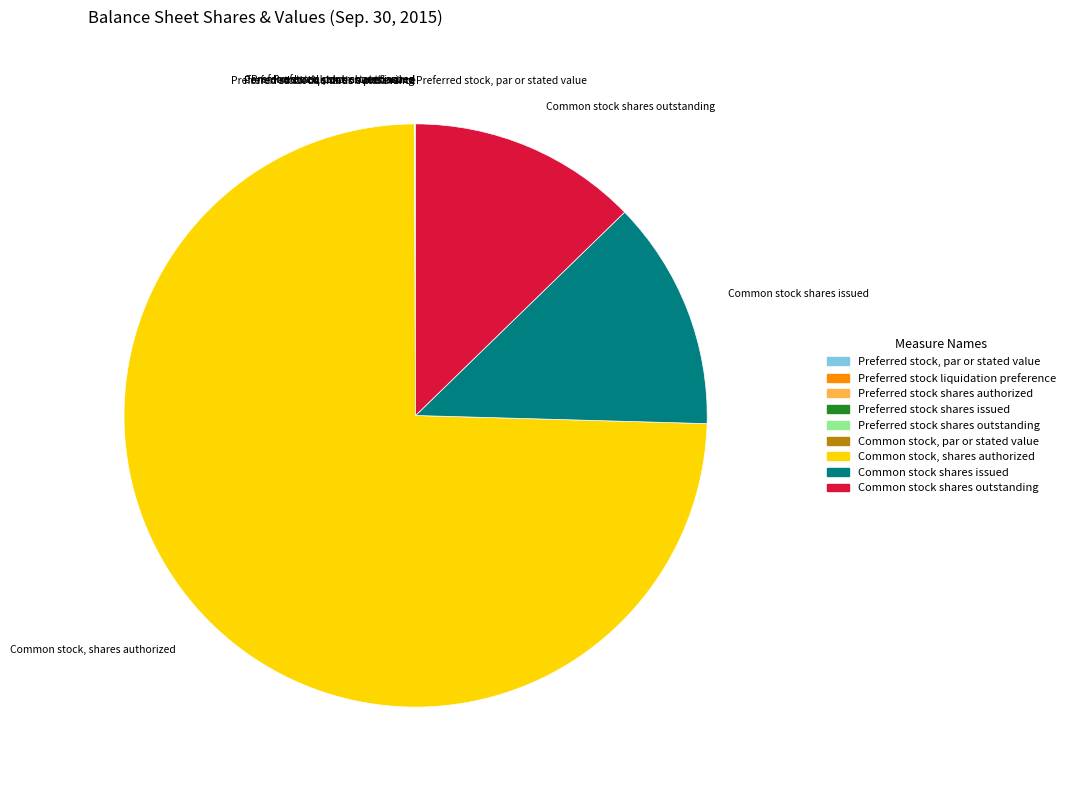

Which slice represents more than half of the pie?

Common stock, shares authorized